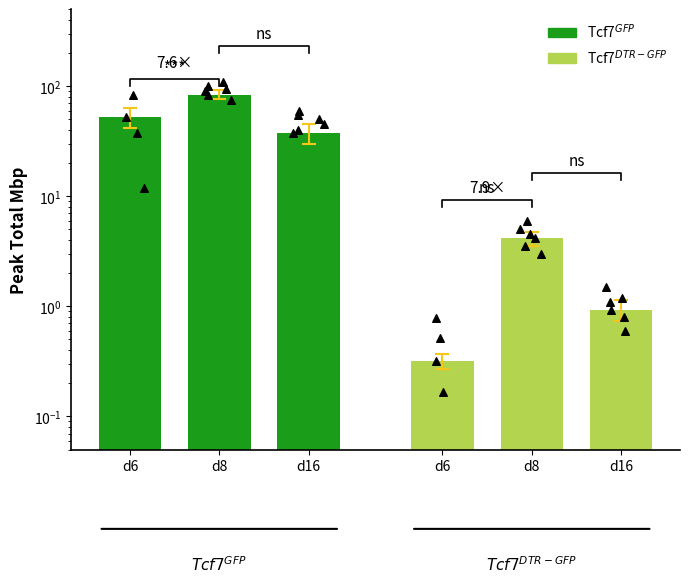

At which category is the sum across all series the highest?

d8